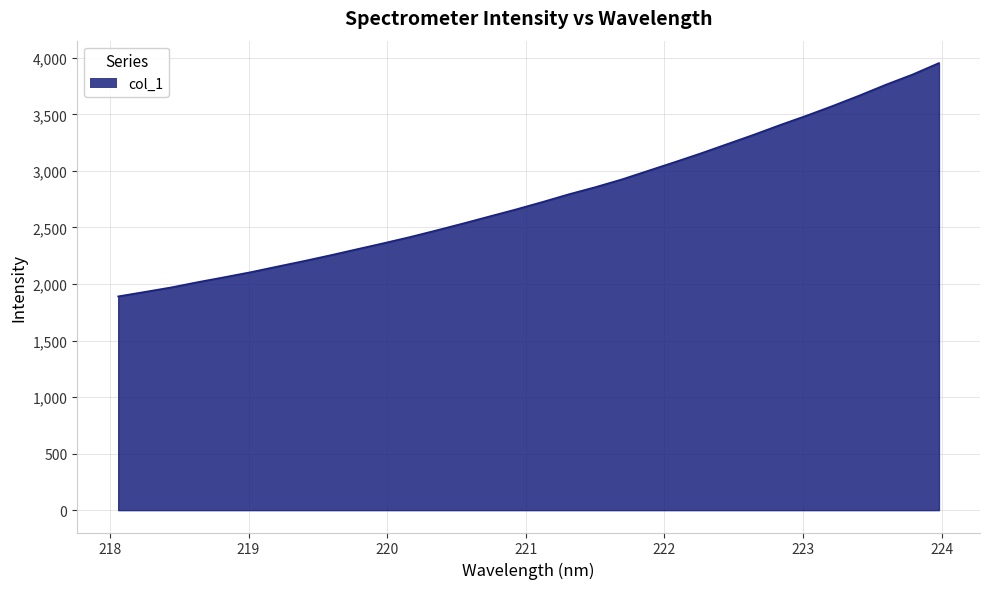

How many lines are shown in the chart?

1